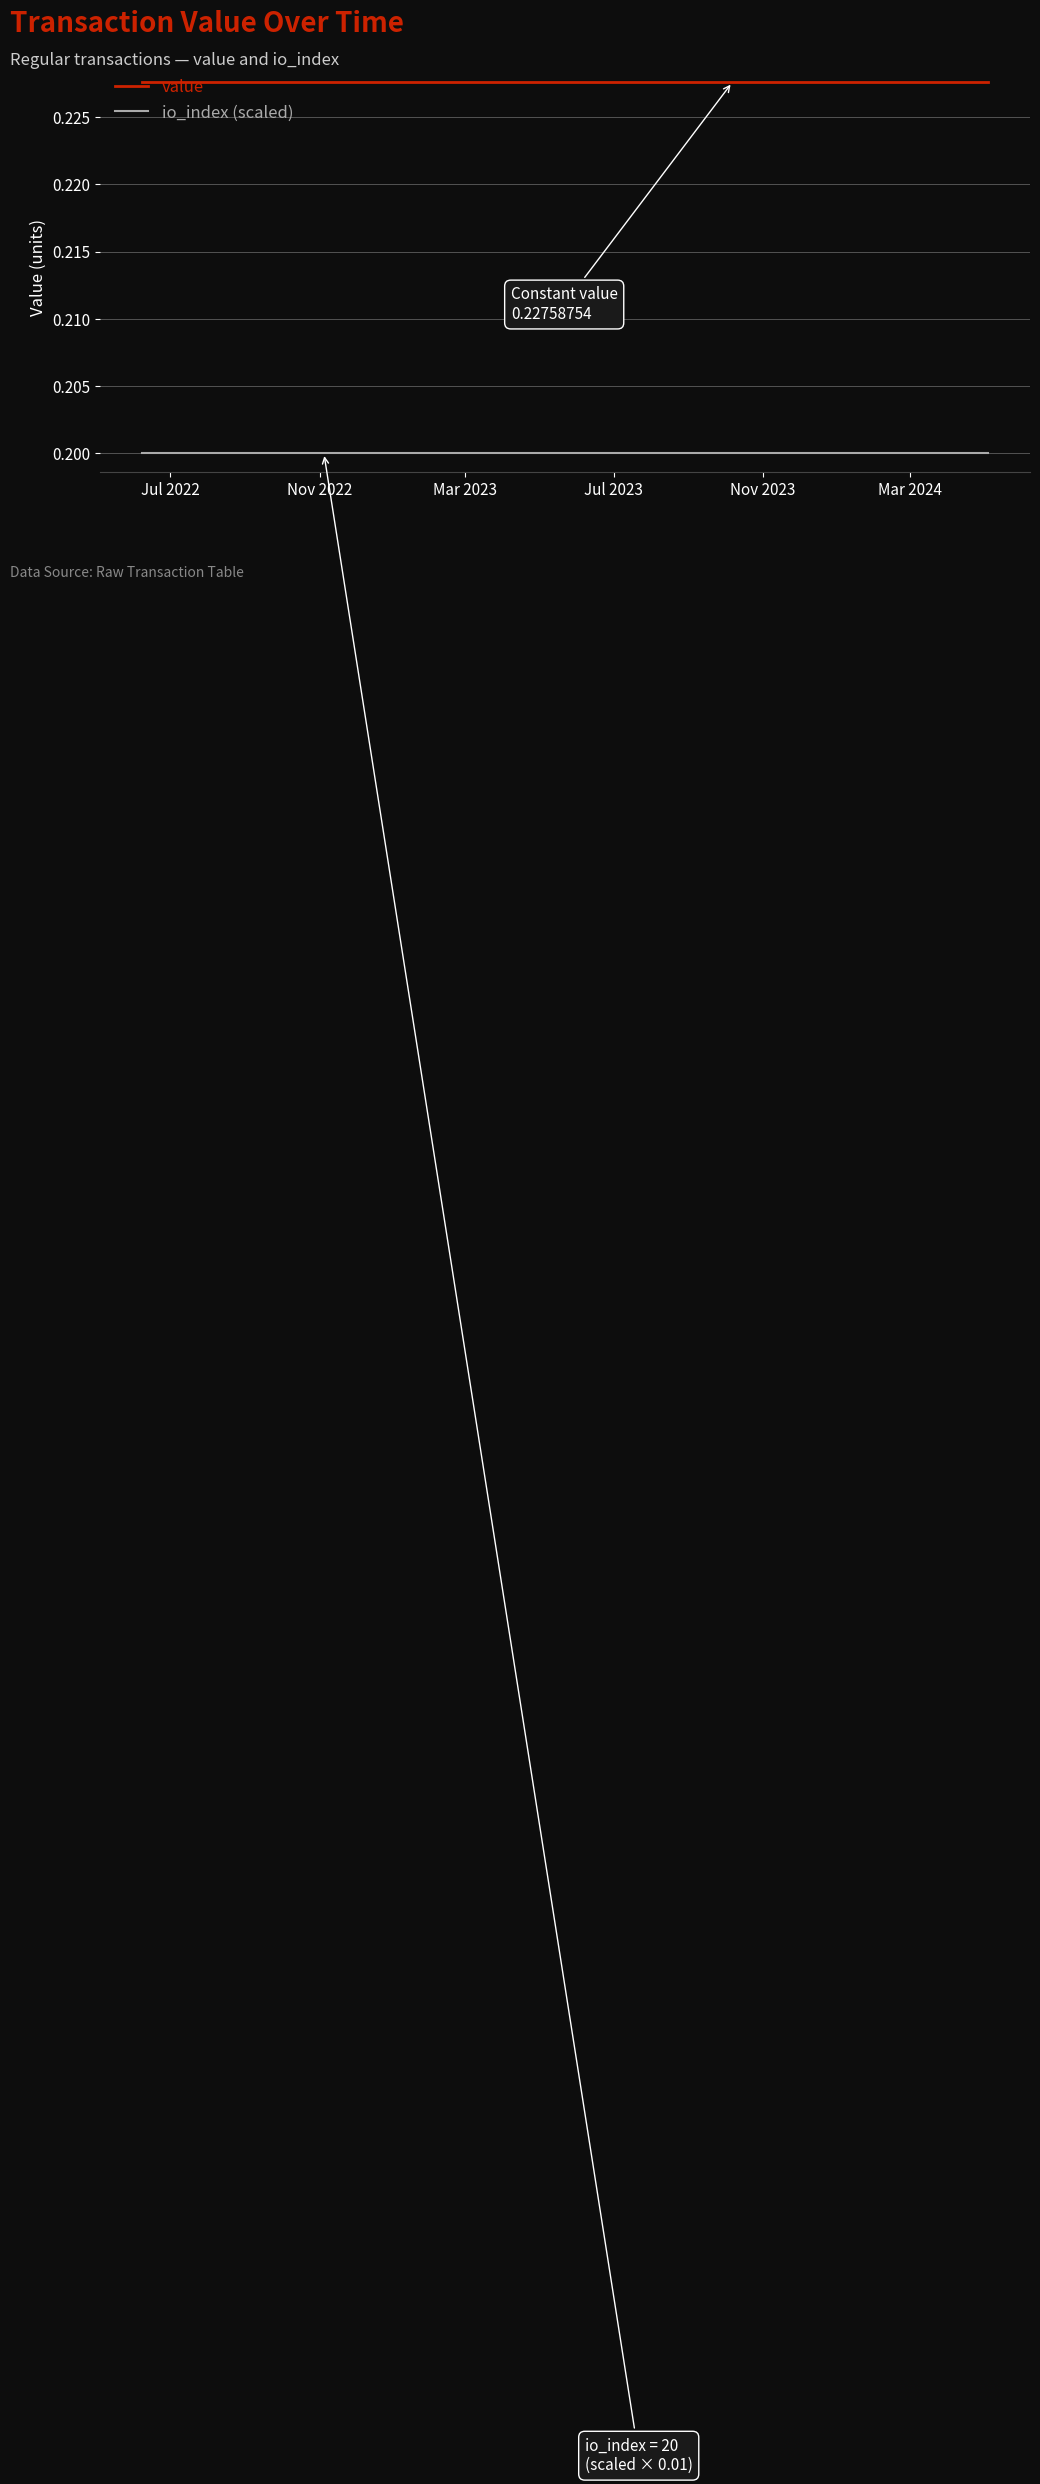

List the series in order of their peak value, highest first.

value, io_index (scaled)